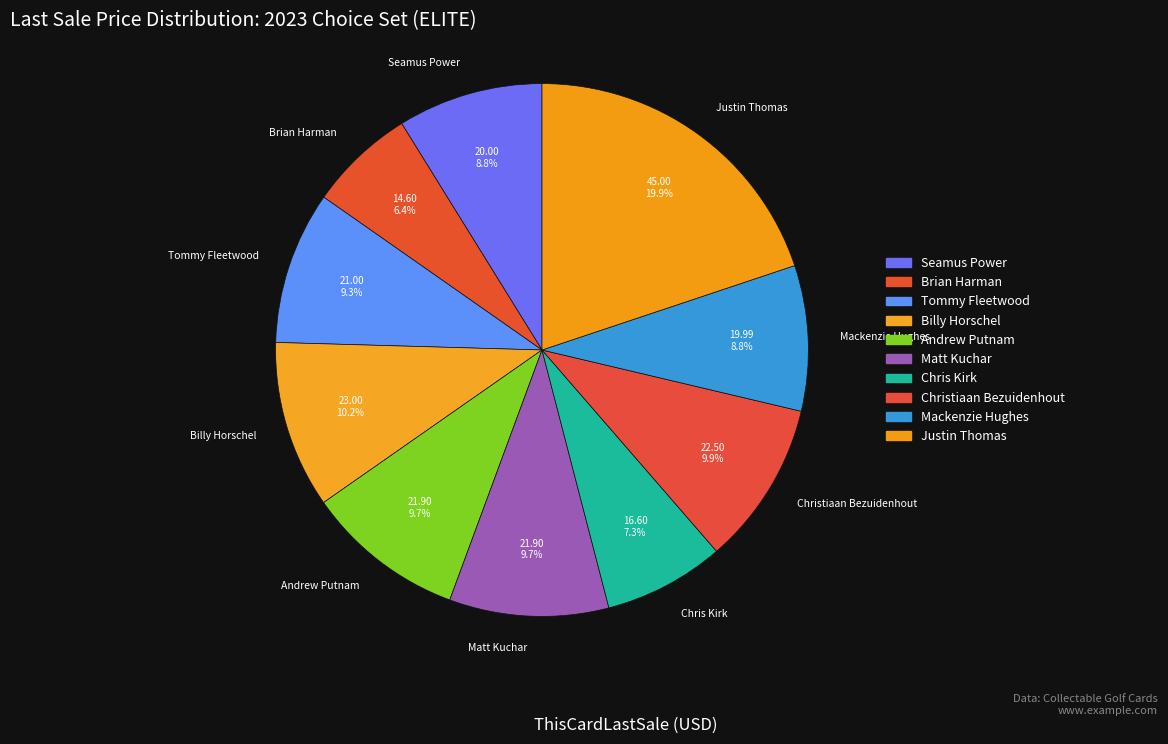

What percentage is the Billy Horschel slice, to the nearest percent?

10%